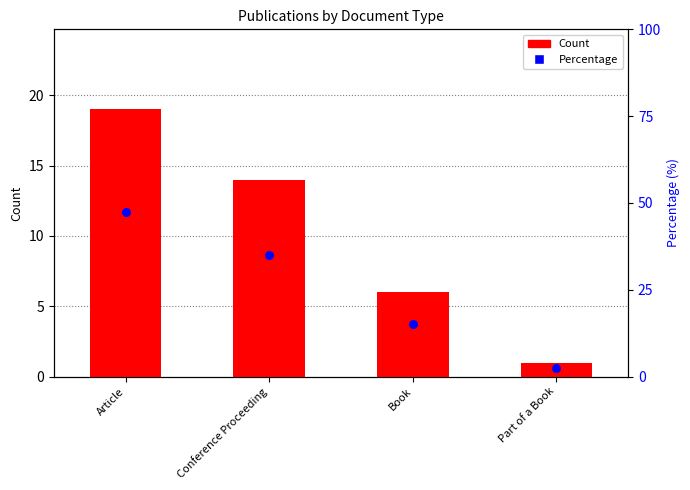

Which series has the largest Y range (max minus min)?

Percentage